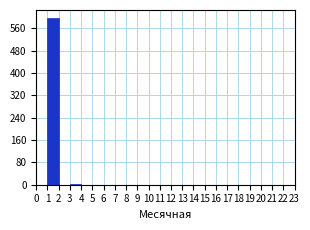

Which range on the x-axis has the tallest bar?

1 to 2